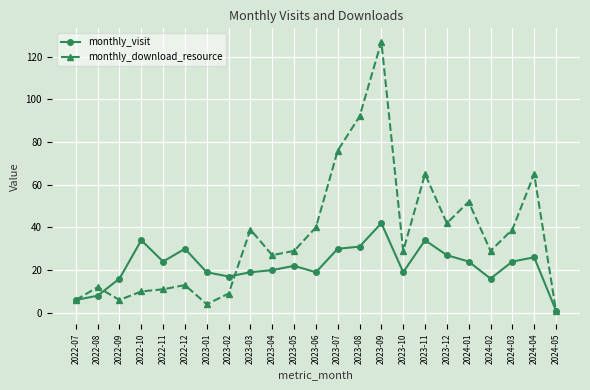

The value of monthly_download_resource at 2024-01 is 52. True or false?

True